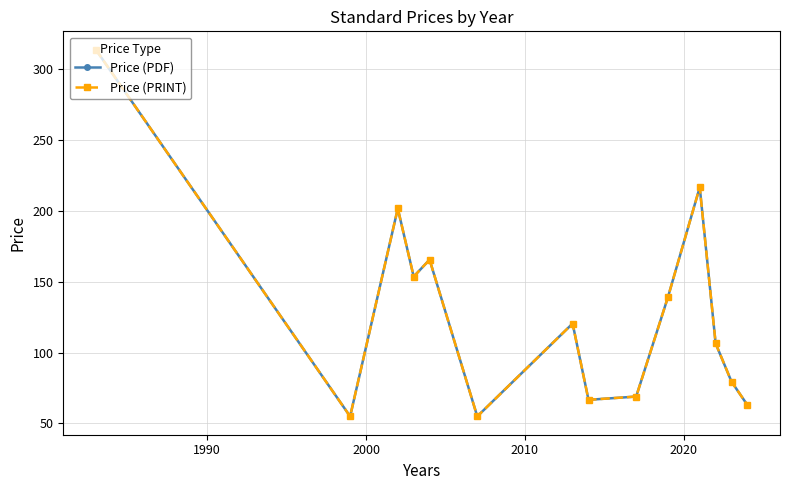

Is this an area chart (filled region under the line)?

No